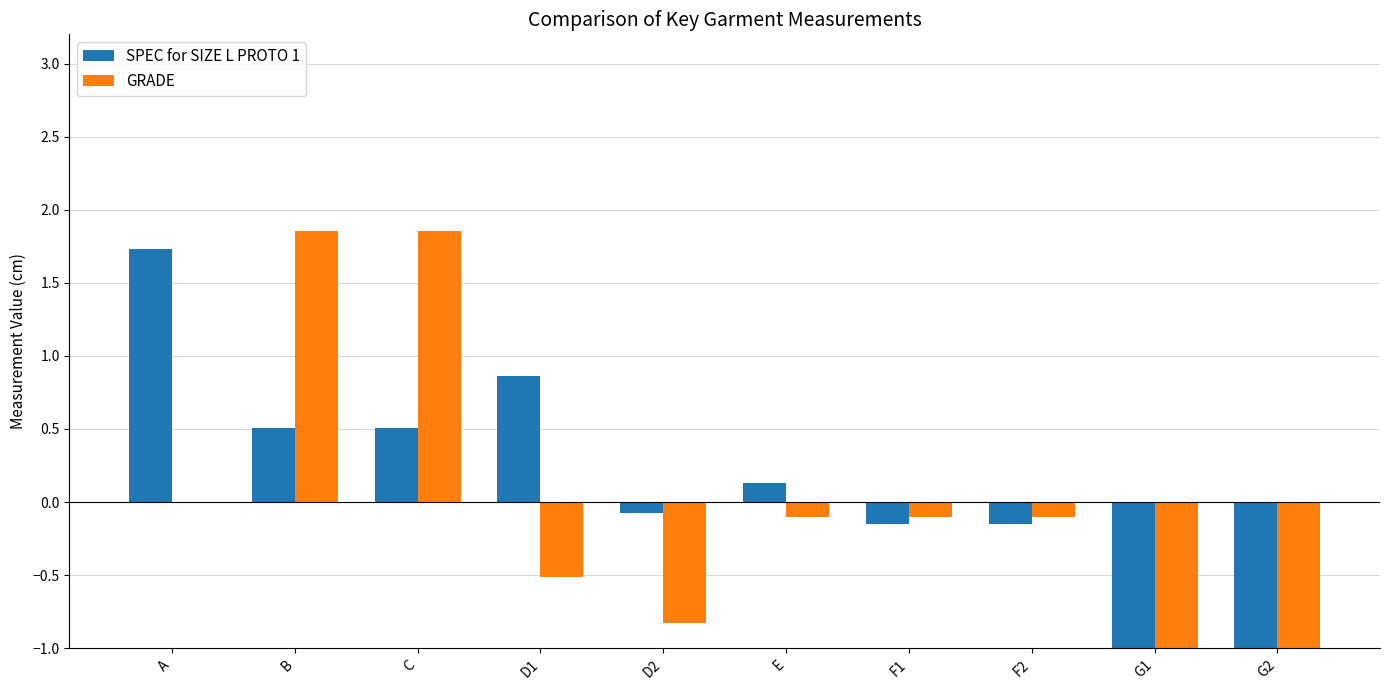

How many positive values does the GRADE series have?

2